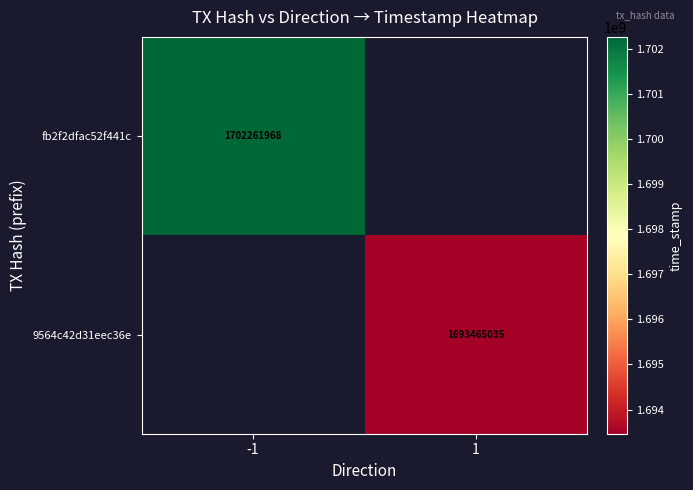

True or false: 9564c42d31eec36e has a value of 1693465035 at 1.

True